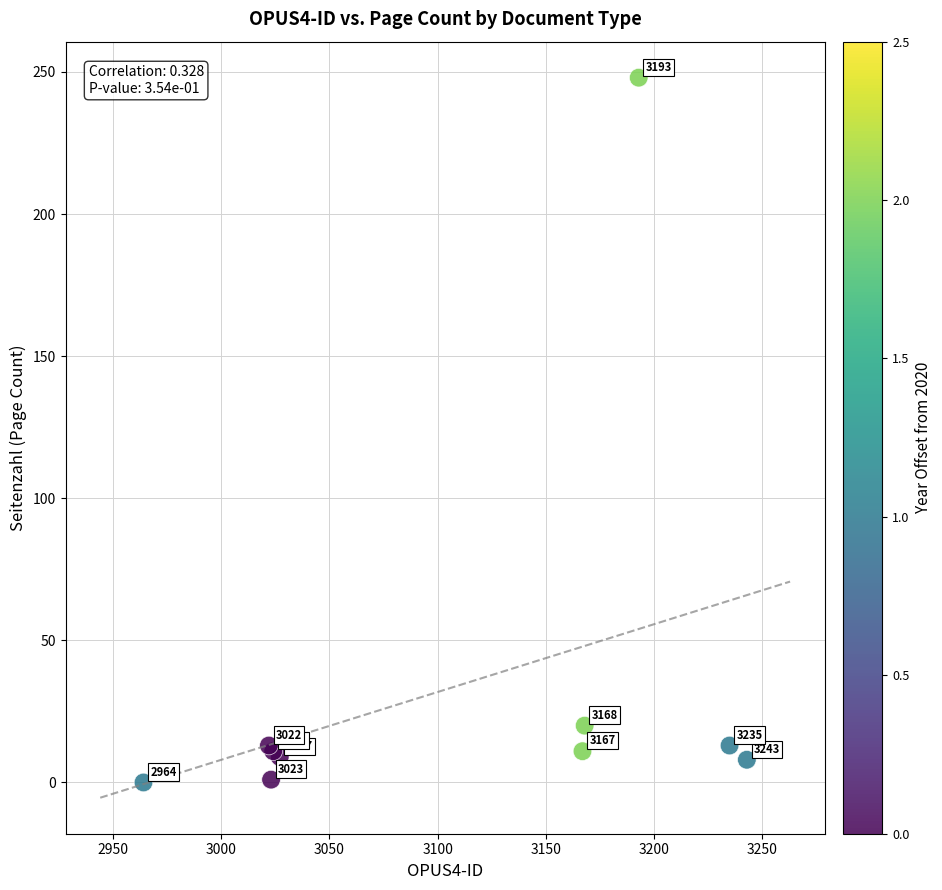

What Y value in the scatter plot is closest to 124?

20